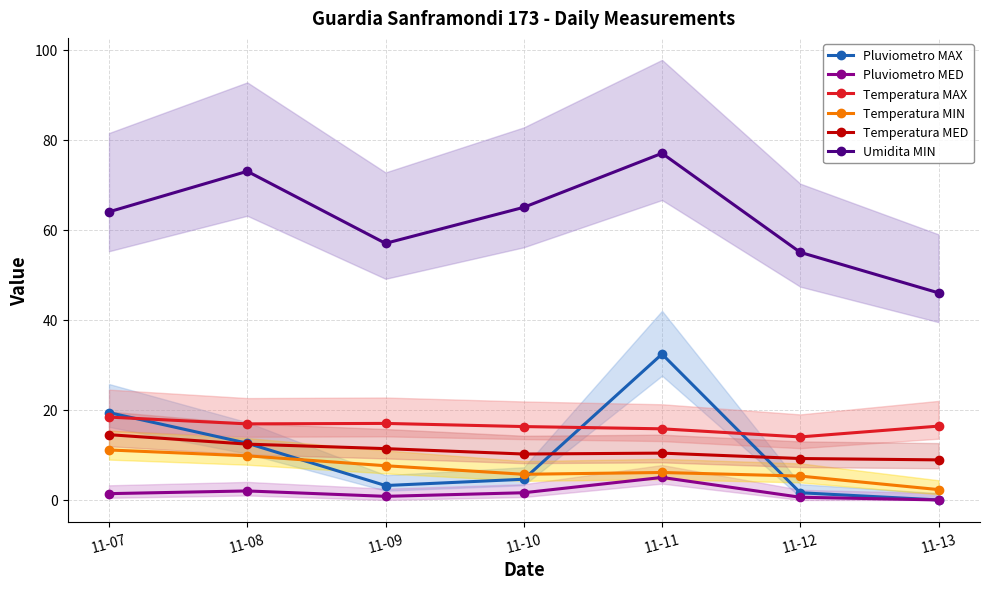

At how many categories does at least one series exceed 25?

7